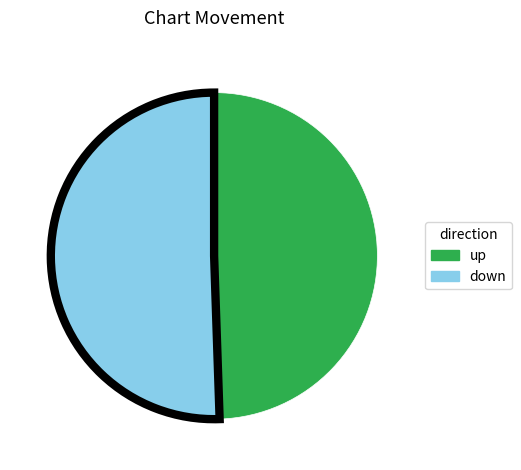

The down slice represents 51% of the pie. True or false?

True